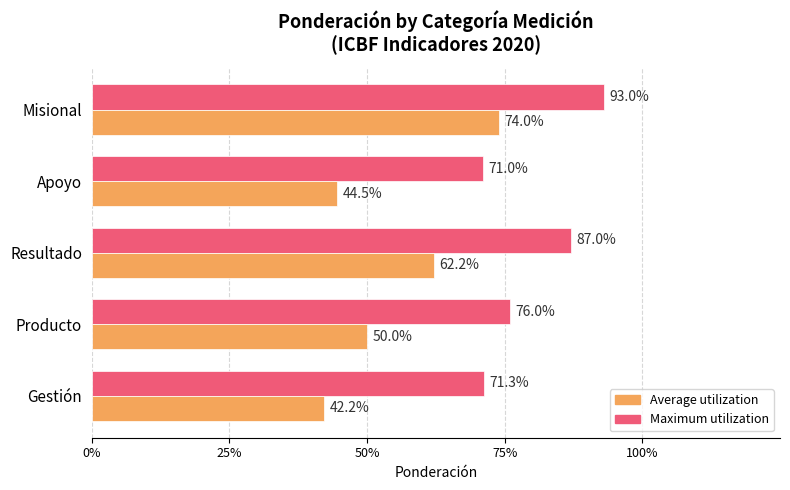

What are all the series names shown in the legend?

Average utilization, Maximum utilization